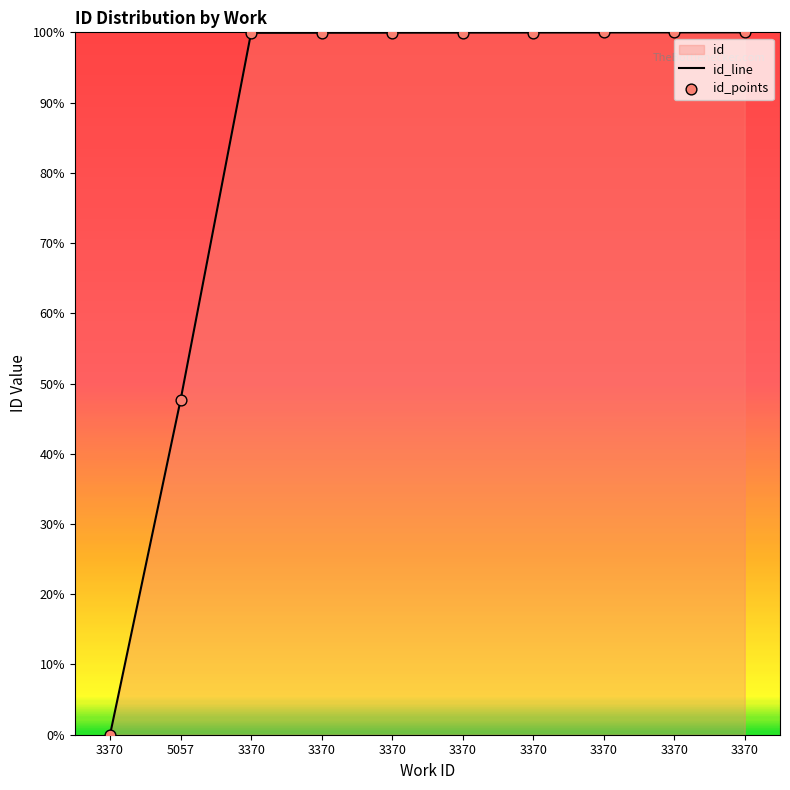

What is the ratio of the value at 3370 to the value at 3370?

1.0